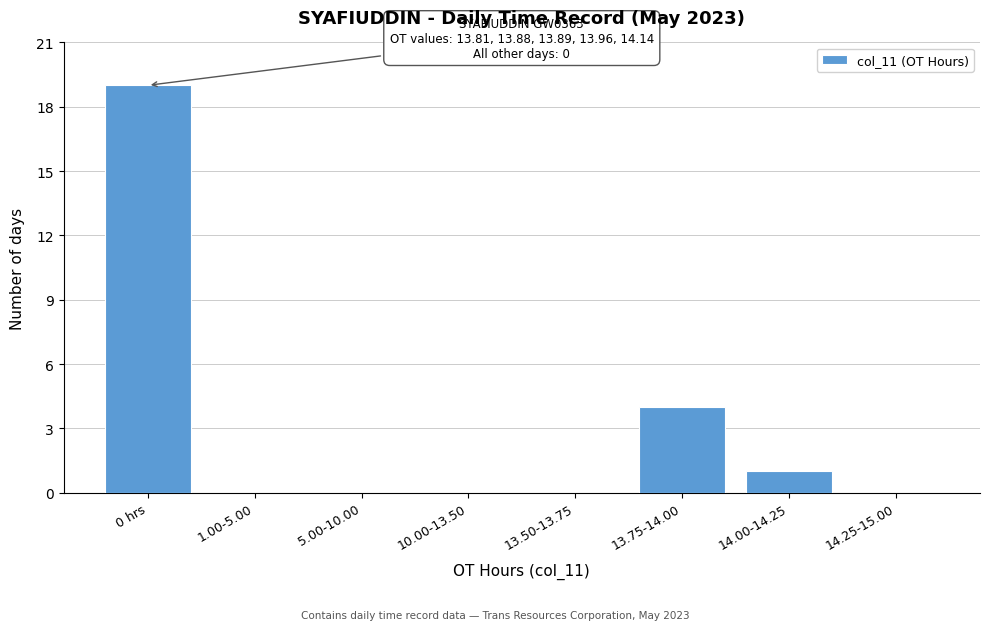

Reading left to right, extract all data points from this chart.

0 hrs=19	1.00-5.00=0	5.00-10.00=0	10.00-13.50=0	13.50-13.75=0	13.75-14.00=4	14.00-14.25=1	14.25-15.00=0